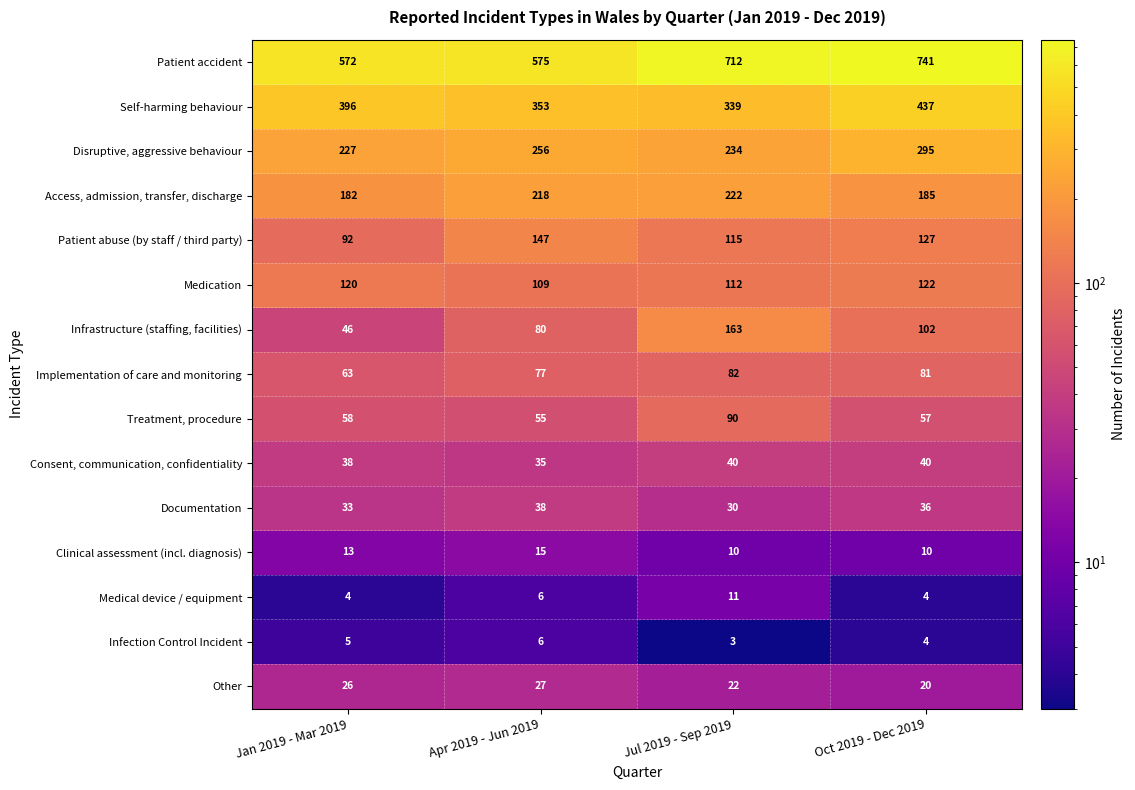

Count the Self-harming behaviour values in the range 353 to 437.

3